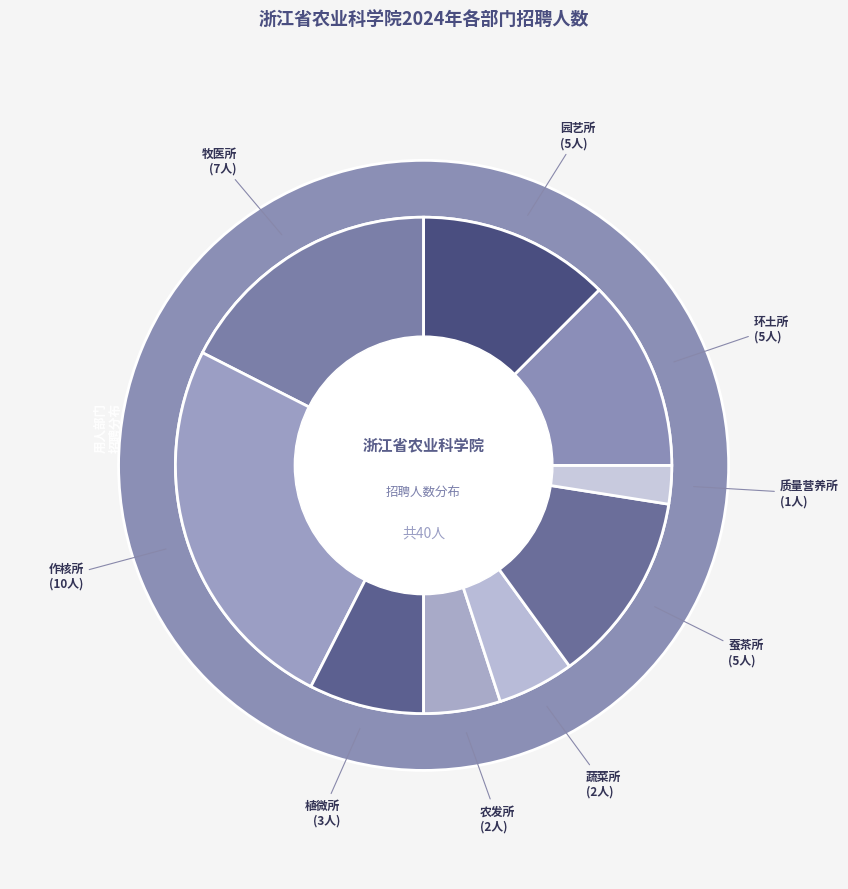

To the nearest percent, what is the difference between the largest and smallest slice percentages?

22%